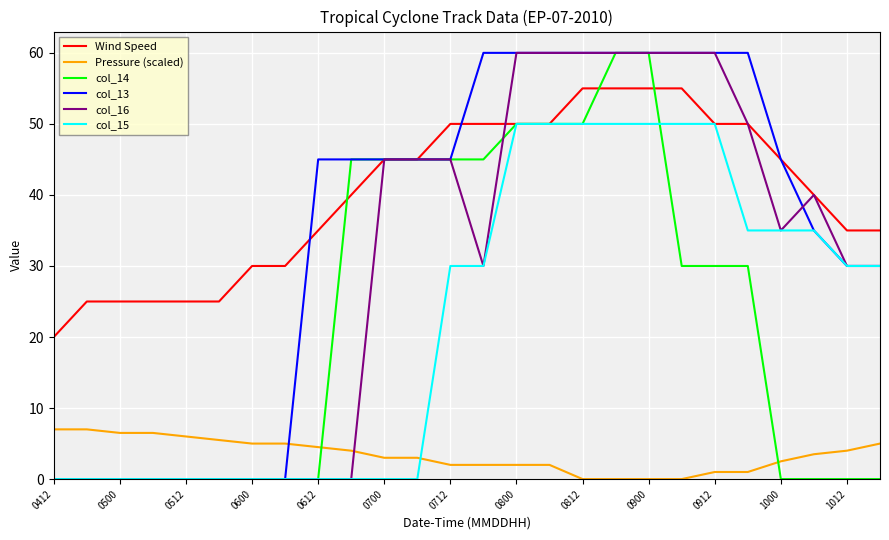

How many times do Pressure (scaled) and col_15 cross each other?

1